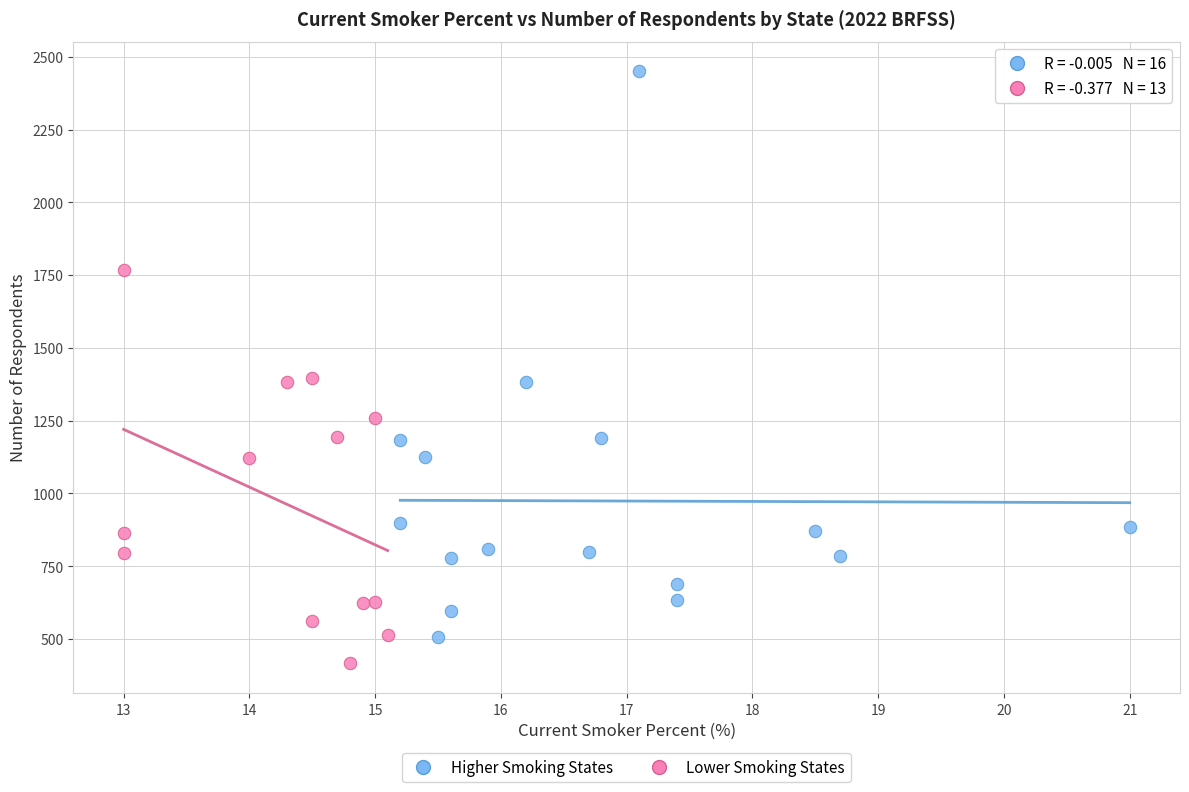

Which series contains the lowest Y value?

Lower Smoking States